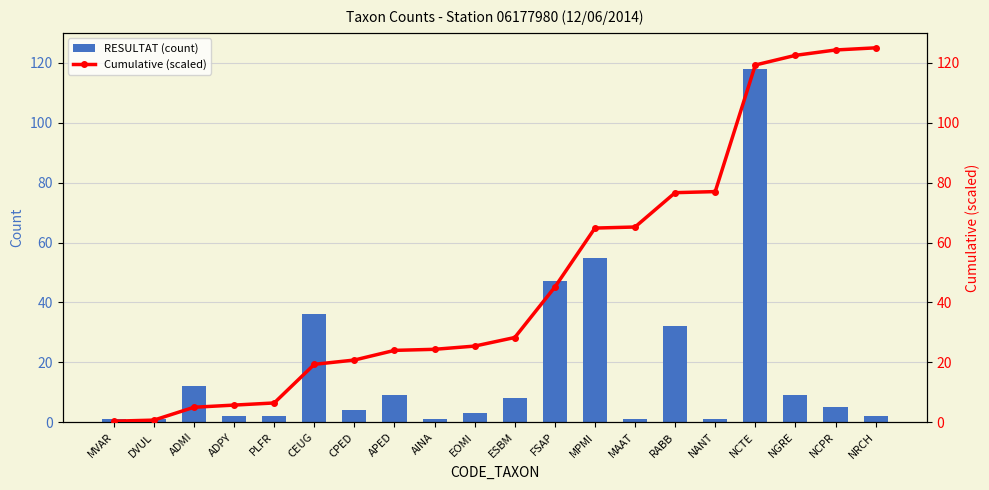

How many values in the RESULTAT (count) series are below 5?

10